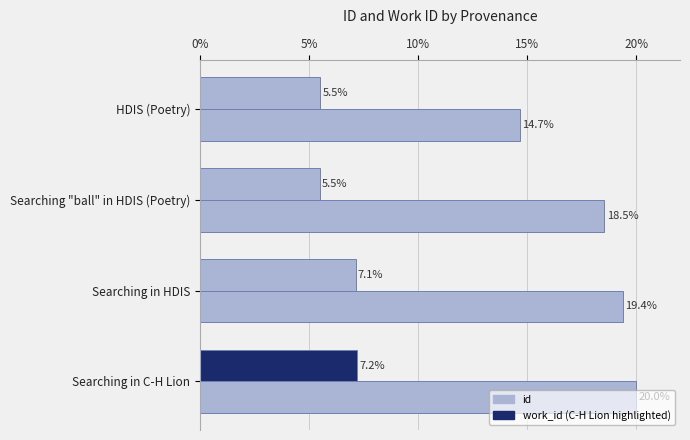

How many series are shown in this chart?

2